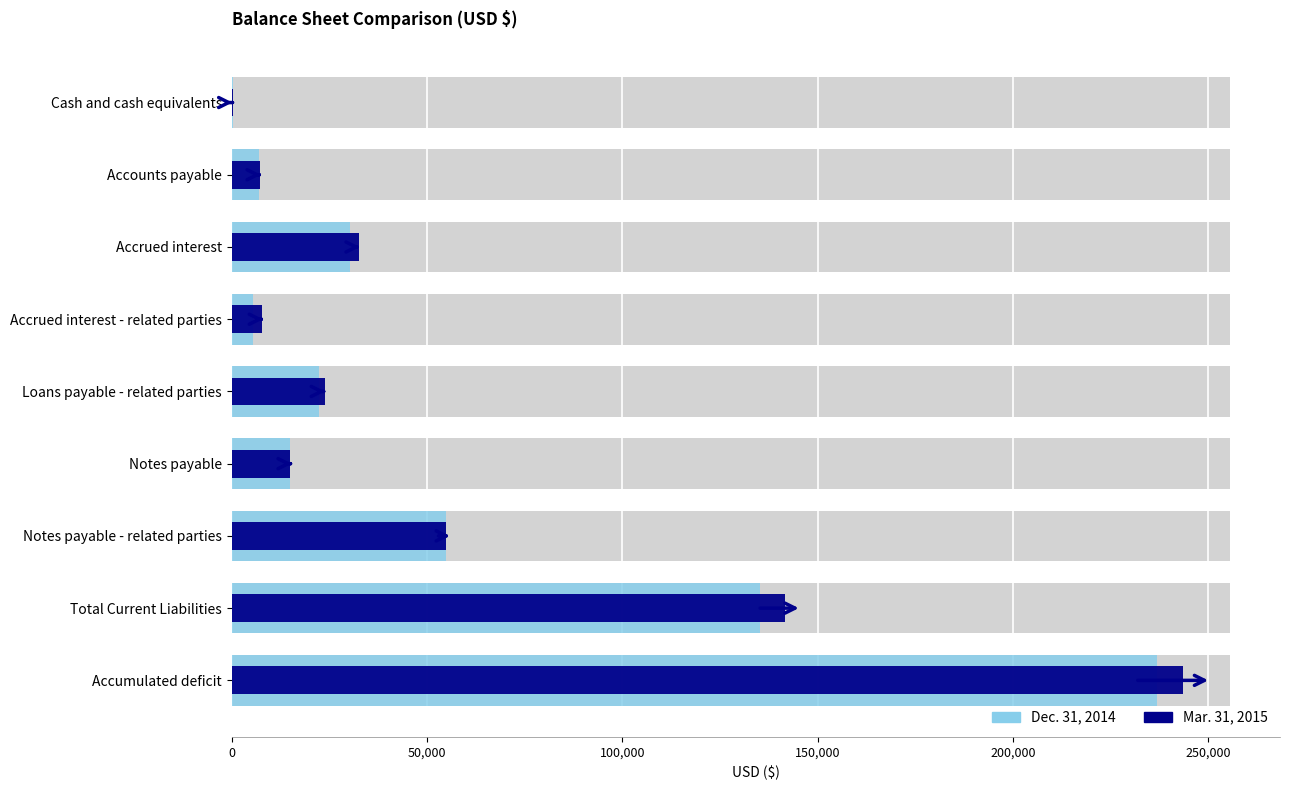

What are all the series names shown in the legend?

Dec. 31, 2014, Mar. 31, 2015